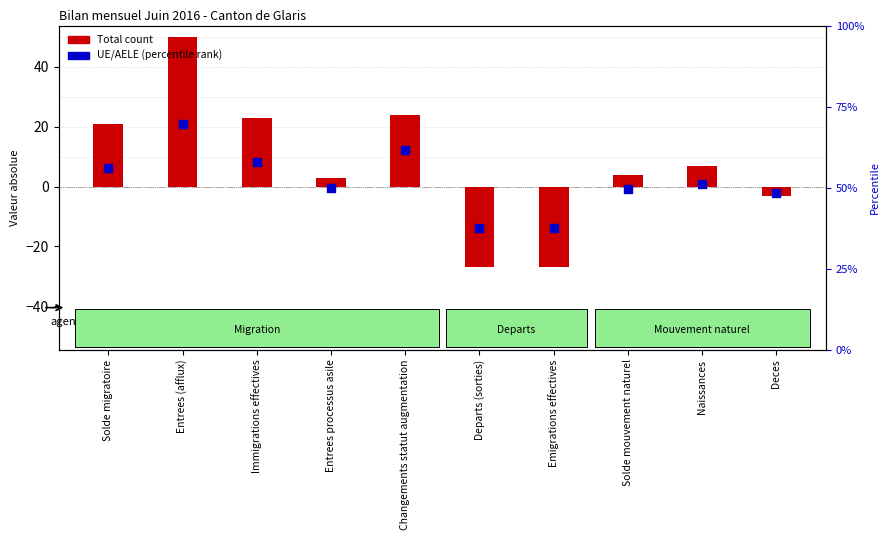

Which series reaches the minimum Y coordinate?

Total